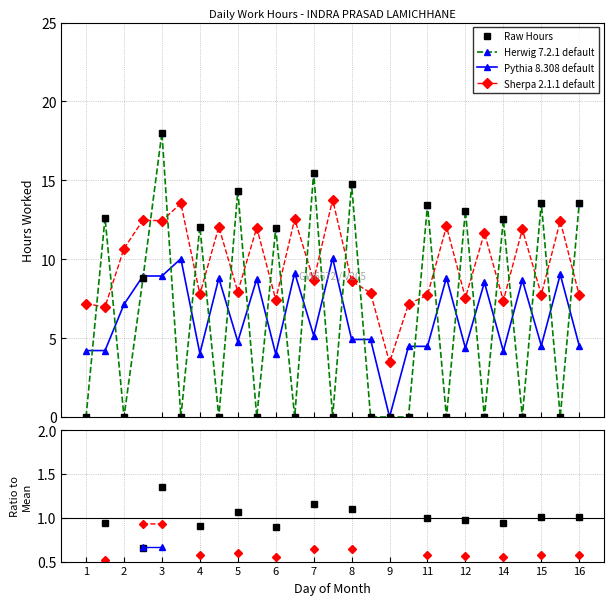

Which series has the widest spread of values?

Herwig 7.2.1 default